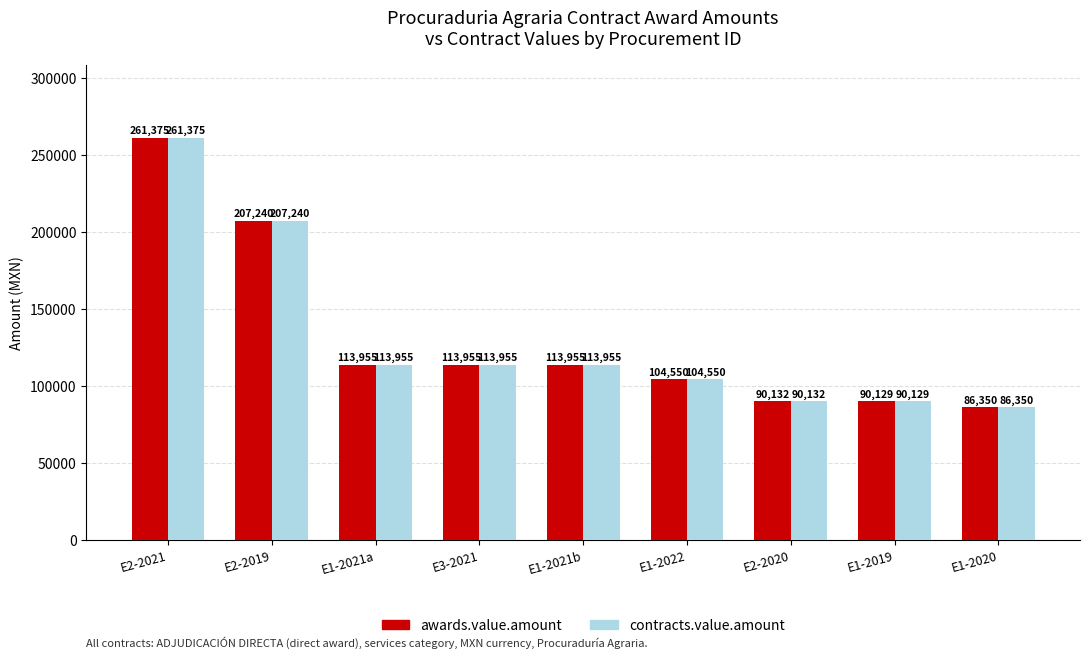

What is the smallest value displayed?

86350.0